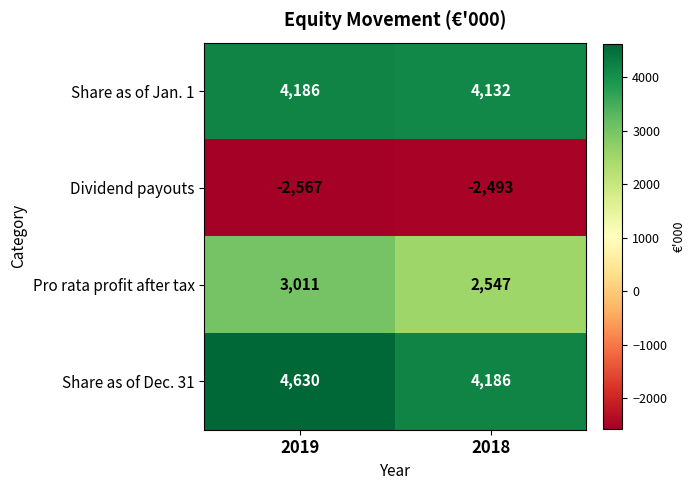

Reading left to right, transcribe all the data shown in this chart.

Share as of Jan. 1: 2019=4186	2018=4132
Dividend payouts: 2019=-2567	2018=-2493
Pro rata profit after tax: 2019=3011	2018=2547
Share as of Dec. 31: 2019=4630	2018=4186